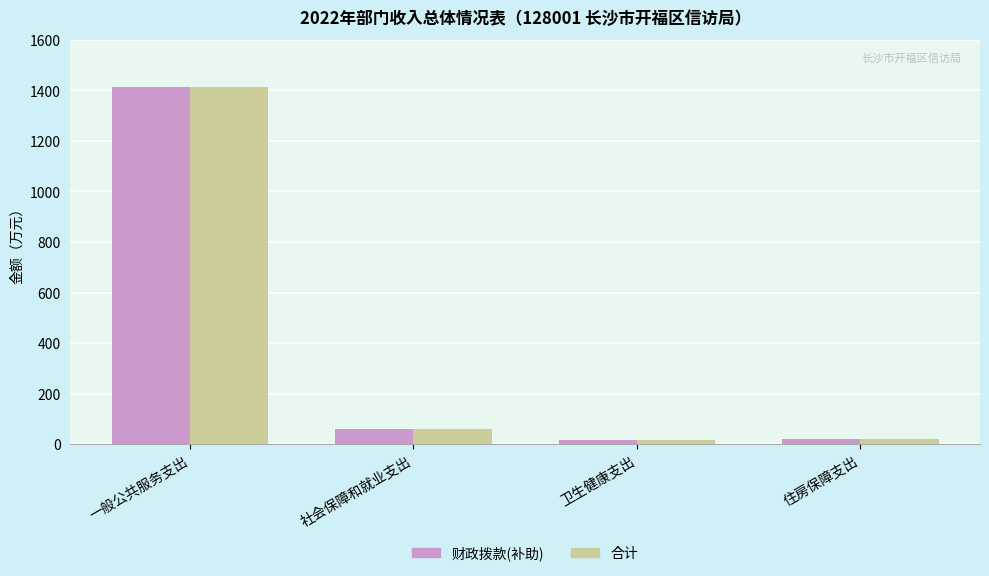

Is the value of 财政拨款(补助) at 一般公共服务支出 greater than the value of 合计 at 住房保障支出?

Yes